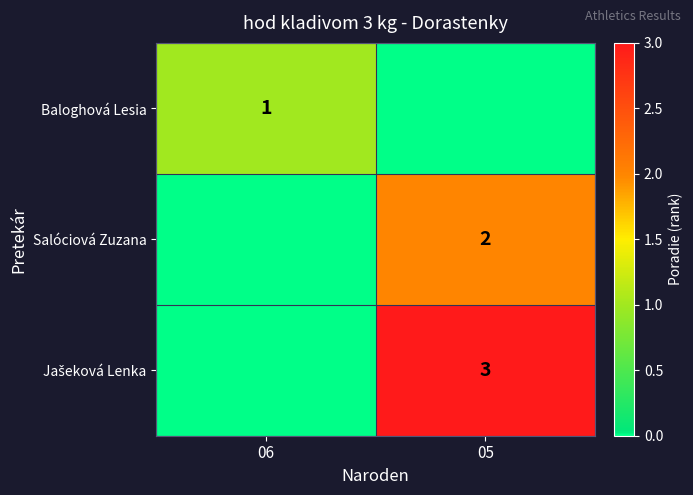

At which category is the sum across all series the highest?

05